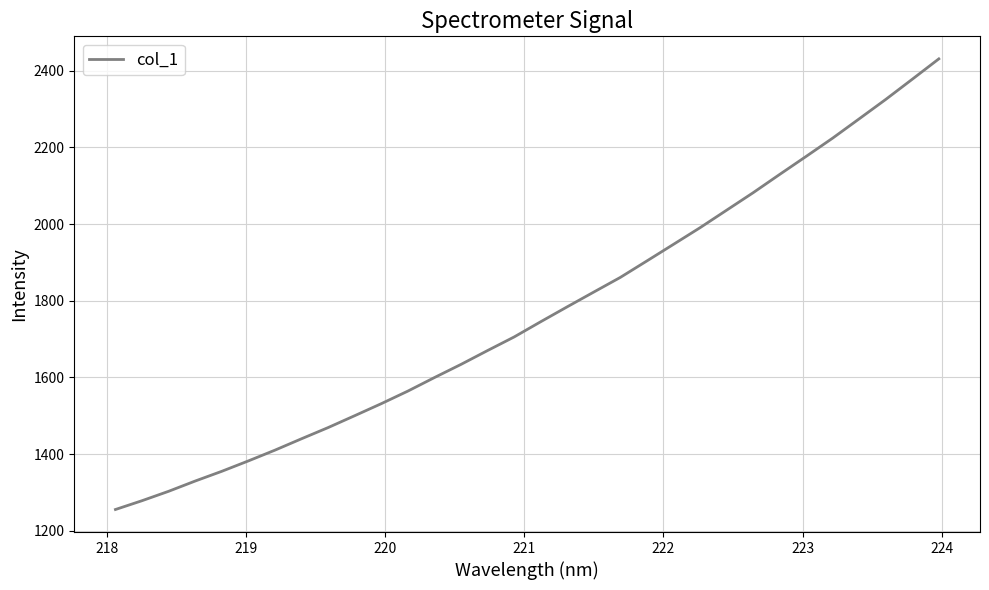

Does the chart display data point markers on the line(s)?

No